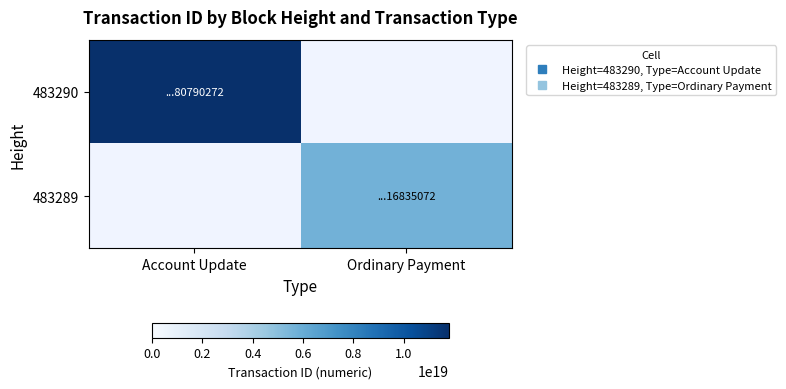

Which series has the largest range (max minus min)?

483290